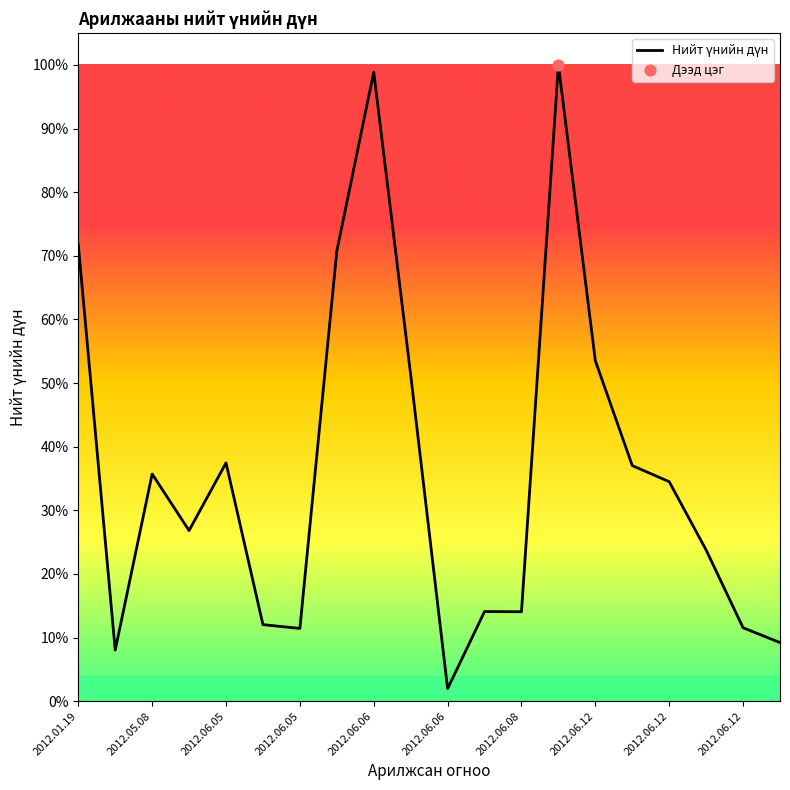

What is the difference between the maximum and minimum values?

98.0